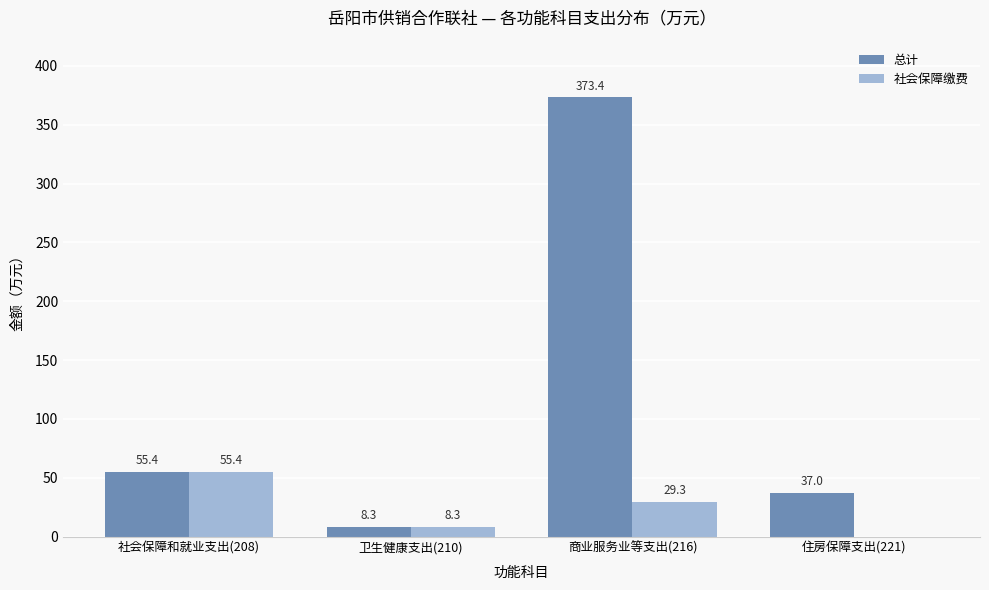

Which series has the widest spread of values?

总计